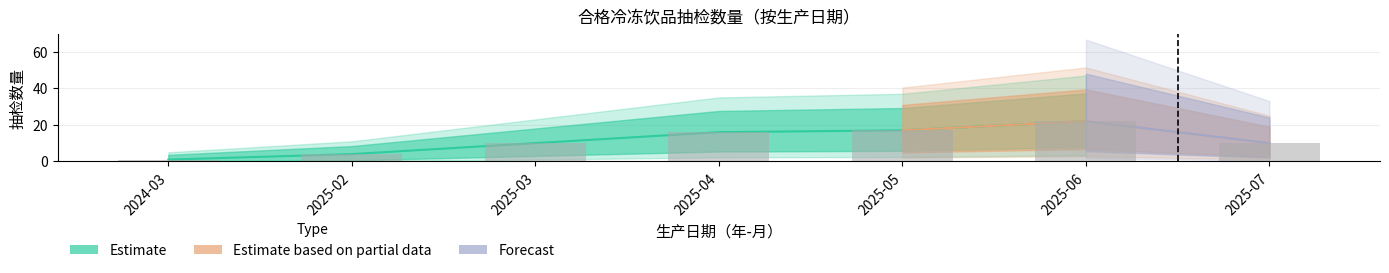

List the labels in order of value, largest first.

2025-06, 2025-05, 2025-04, 2025-03, 2025-07, 2025-02, 2024-03